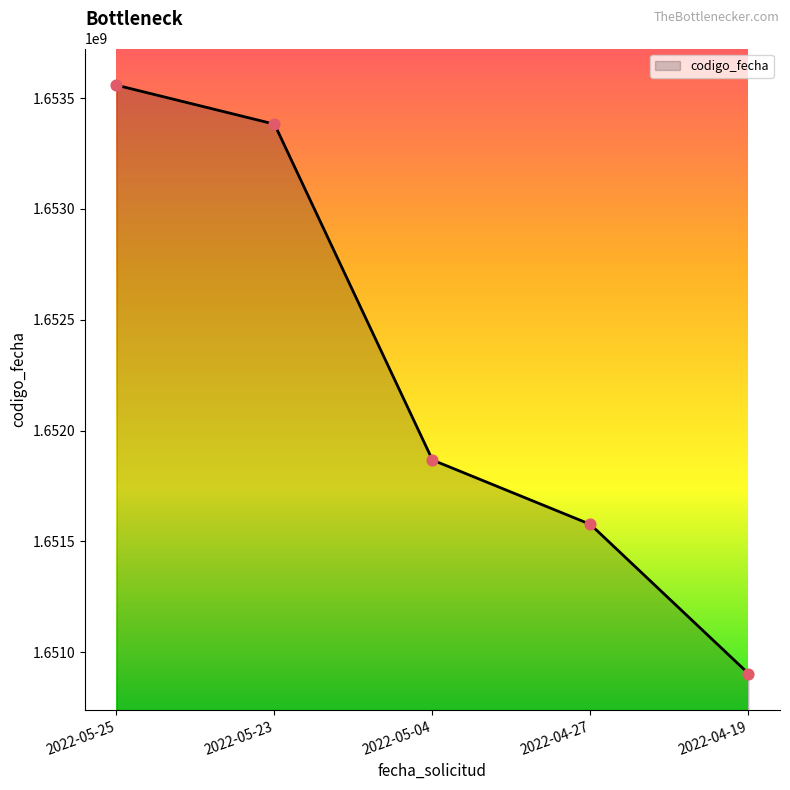

What is the change in value from 2022-05-25 to 2022-04-27?

-1981448